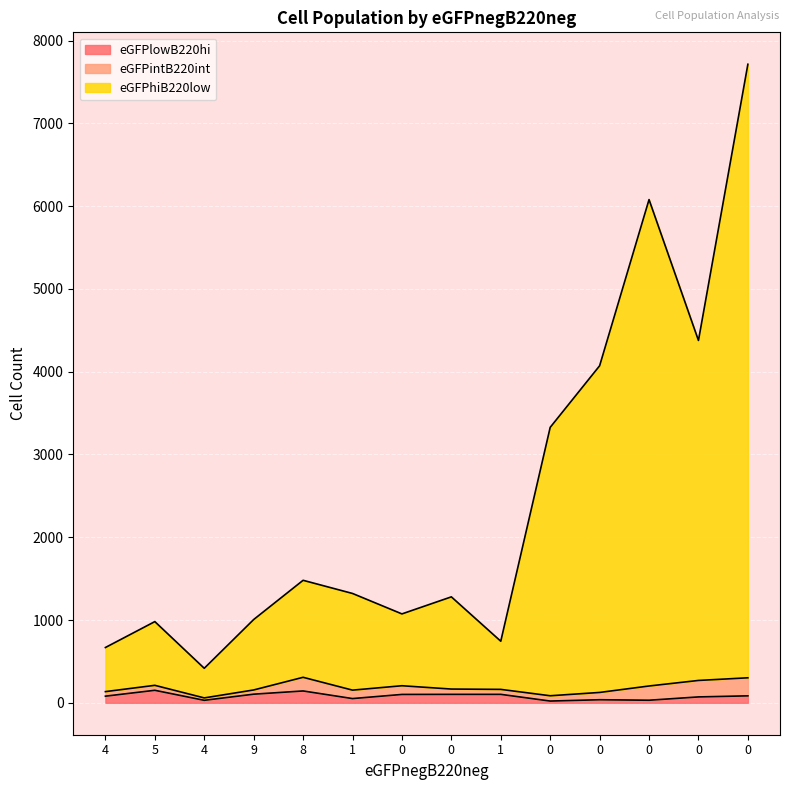

What are all the series names shown in the legend?

eGFPlowB220hi, eGFPintB220int, eGFPhiB220low